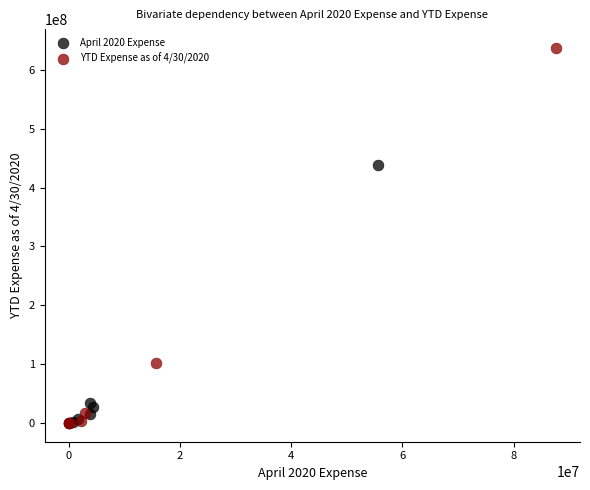

Which series contains the highest Y value?

YTD Expense as of 4/30/2020